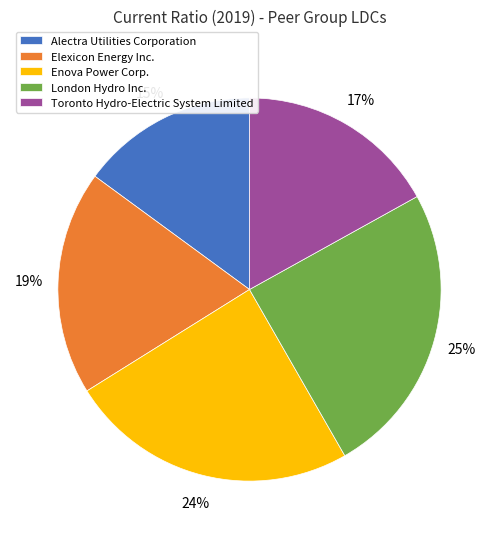

What is the ratio of the value at Alectra Utilities Corporation to the value at Elexicon Energy Inc.?

0.8